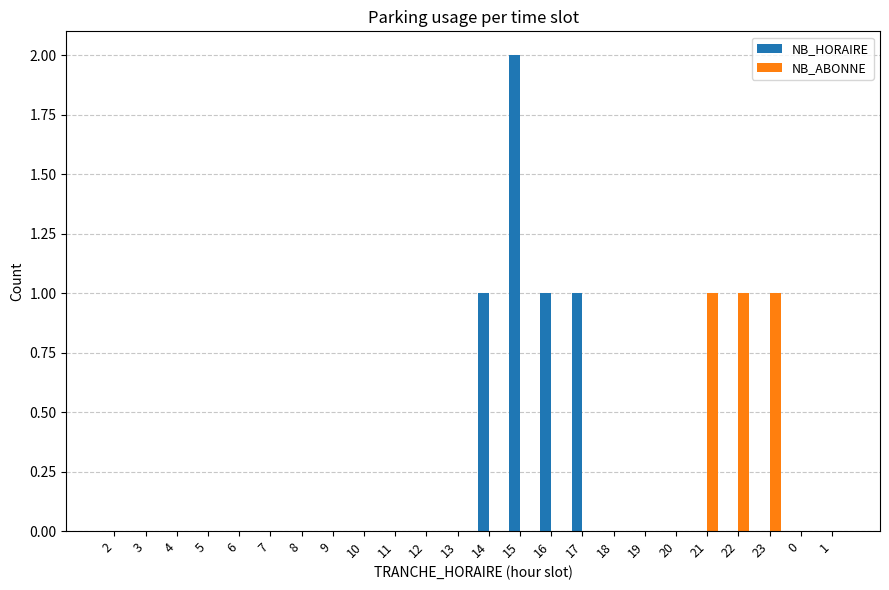

Reading left to right, extract all data points from this chart.

NB_HORAIRE: 0	0	0	0	0	0	0	0	0	0	0	0	1	2	1	1	0	0	0	0	0	0	0	0
NB_ABONNE: 0	0	0	0	0	0	0	0	0	0	0	0	0	0	0	0	0	0	0	1	1	1	0	0